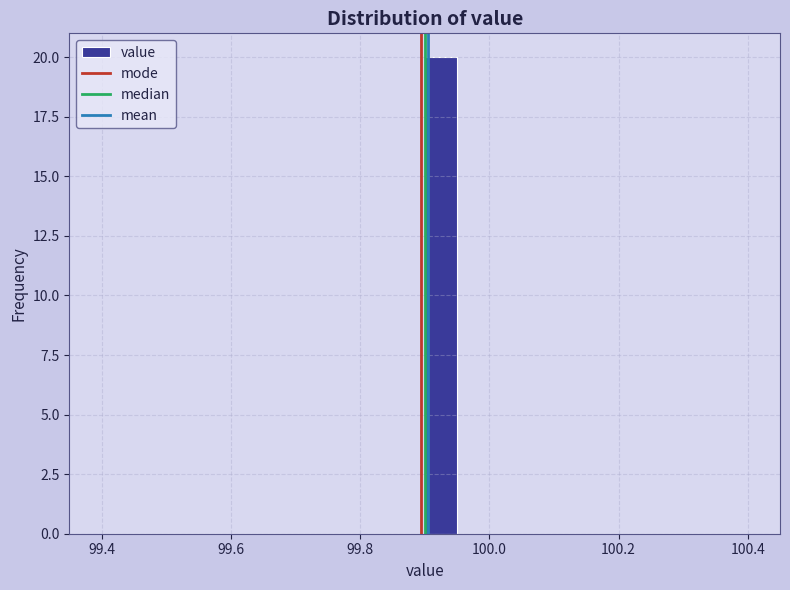

Read against the x-axis, roughly where is the centre of the tallest bar?

99.92